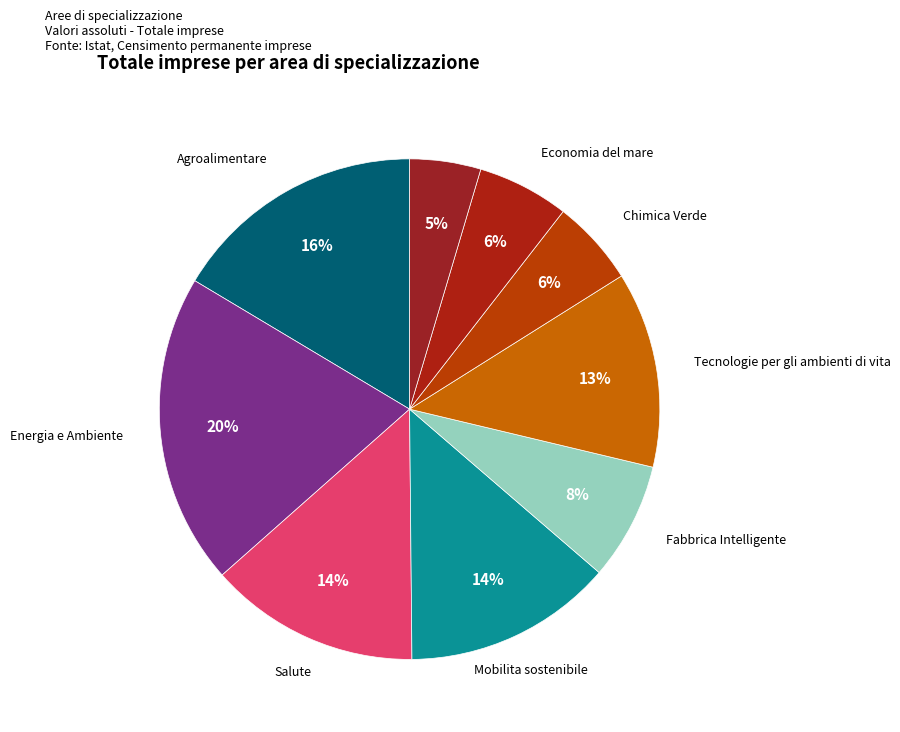

Count the number of slices in the pie.

9